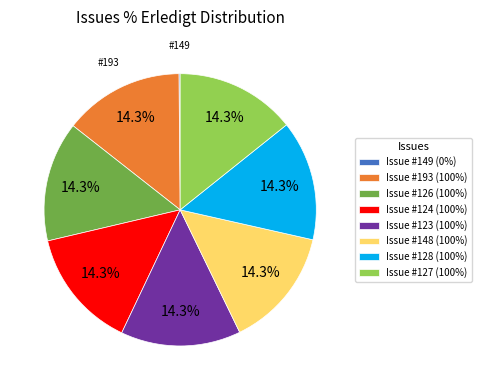

To the nearest percent, what is the average slice percentage?

12%